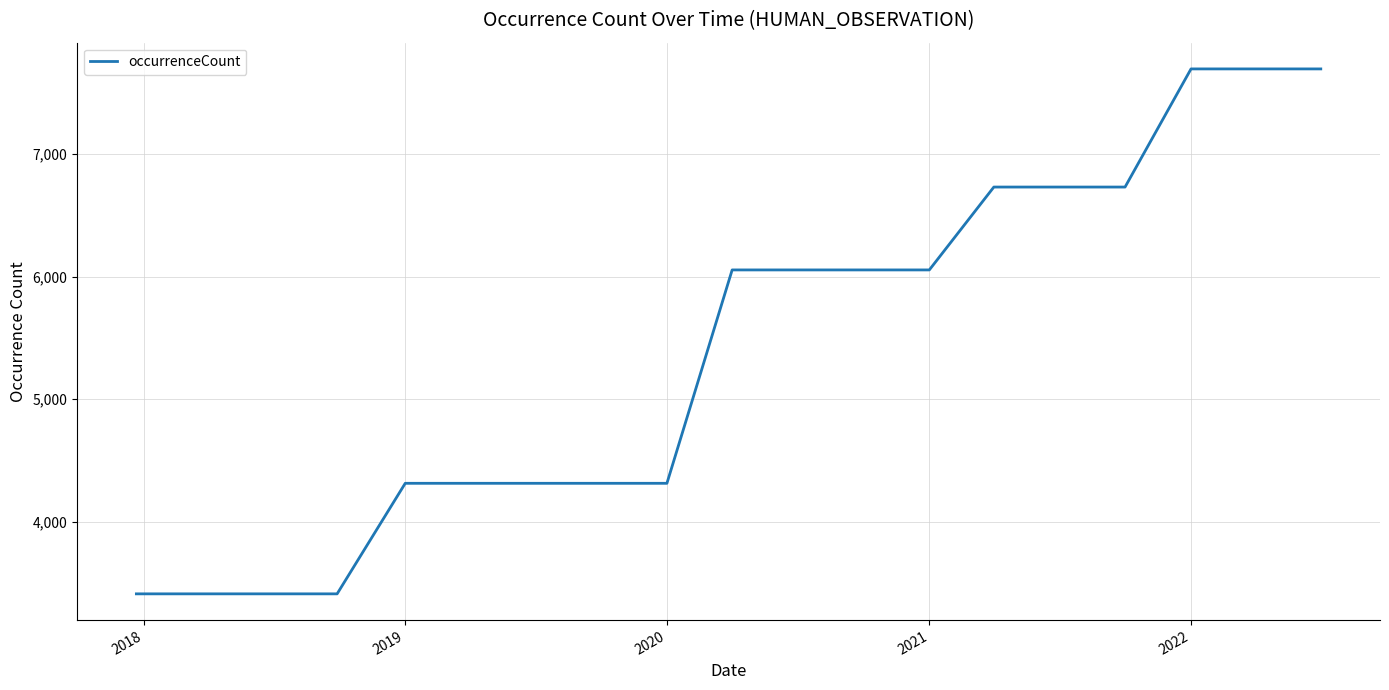

Does the chart have visible grid lines?

Yes